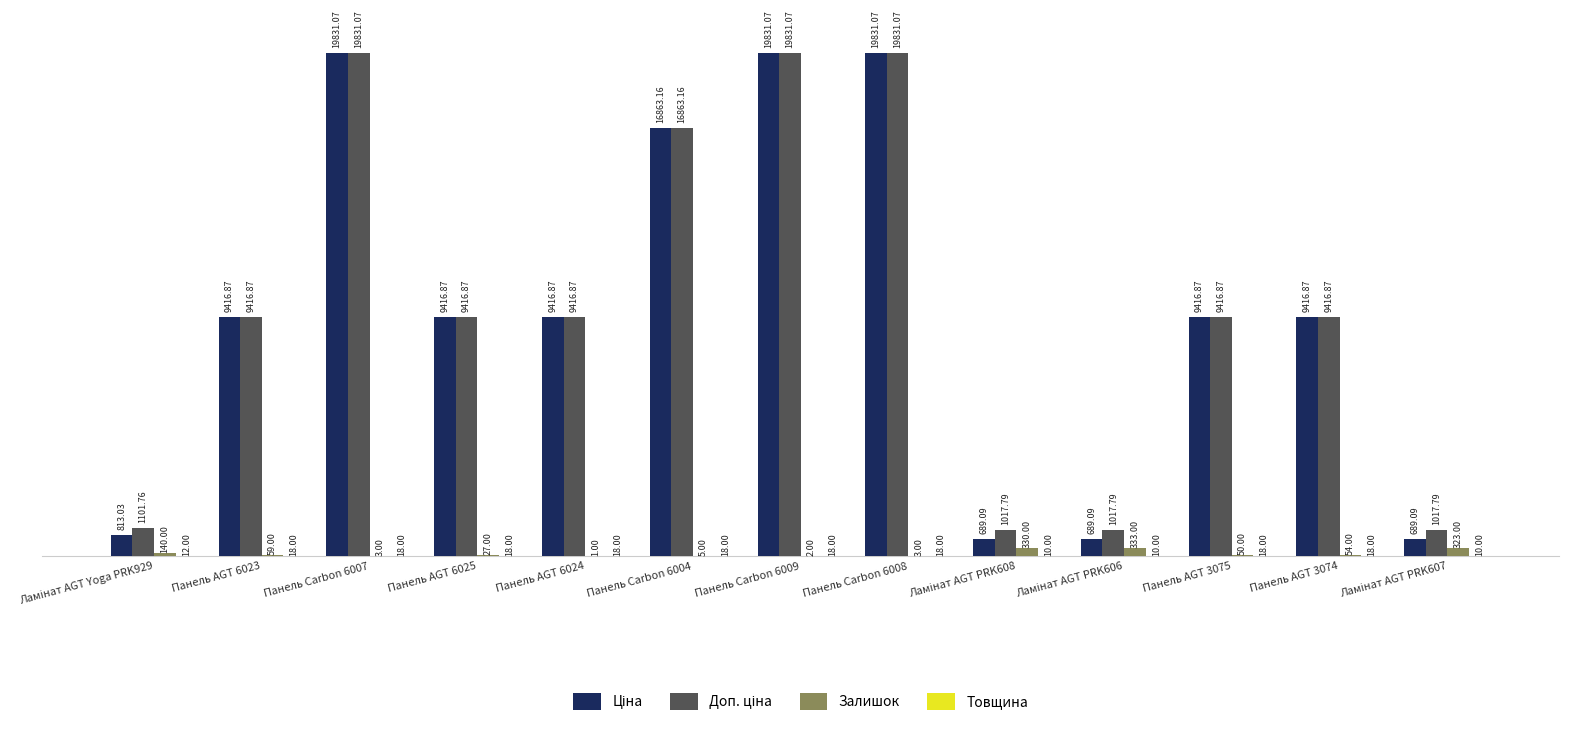

How many data points does each series have?

13